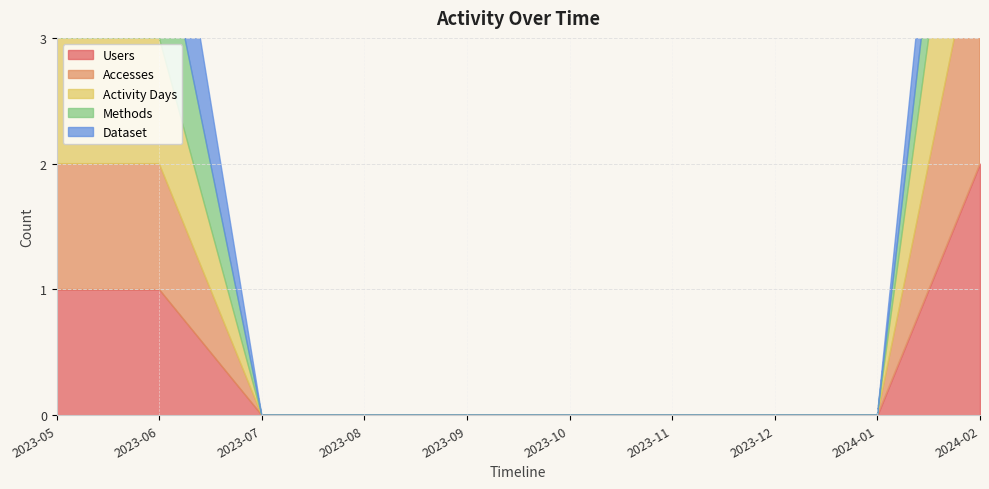

Does the chart display data point markers on the line(s)?

No